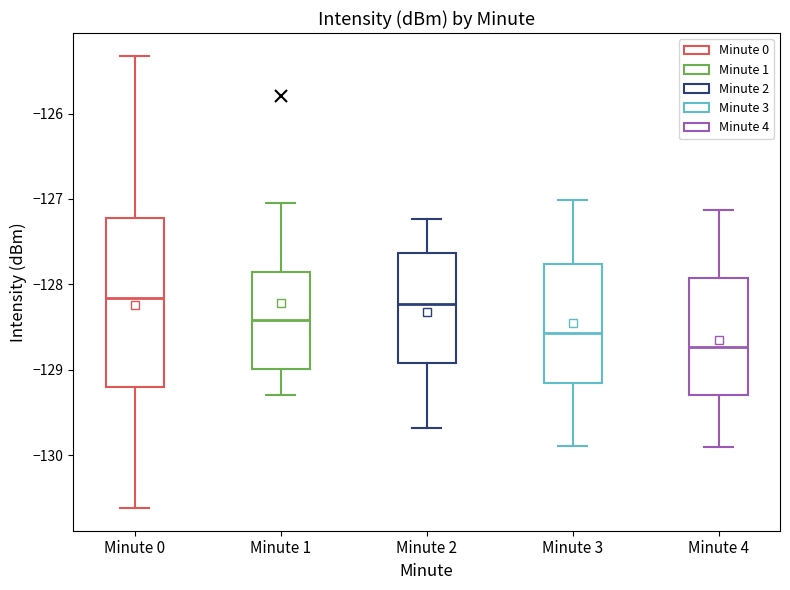

Which box's median line is the lowest?

Minute 4